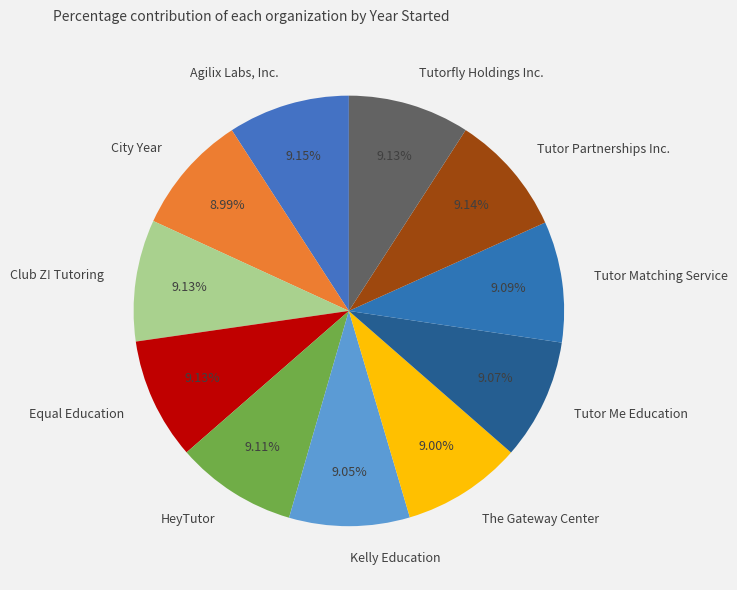

What is the ratio of the value at Tutorfly Holdings Inc. to the value at City Year?

1.0